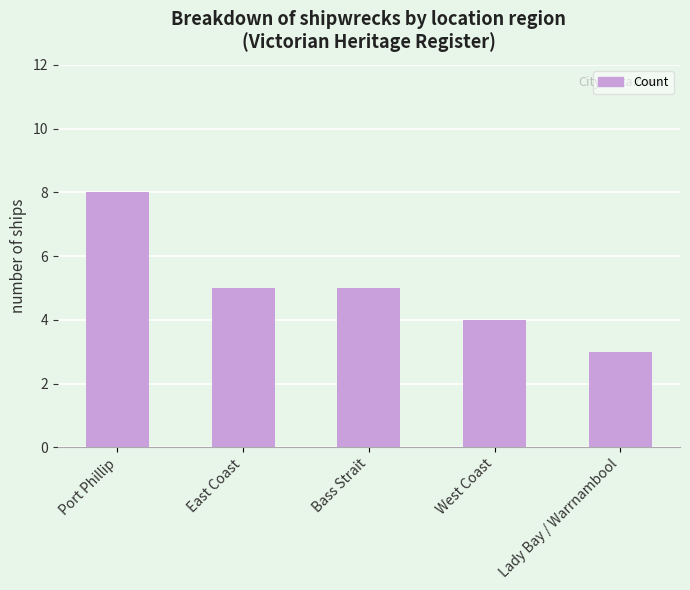

What is the change in value from West Coast to Lady Bay / Warrnambool?

-1